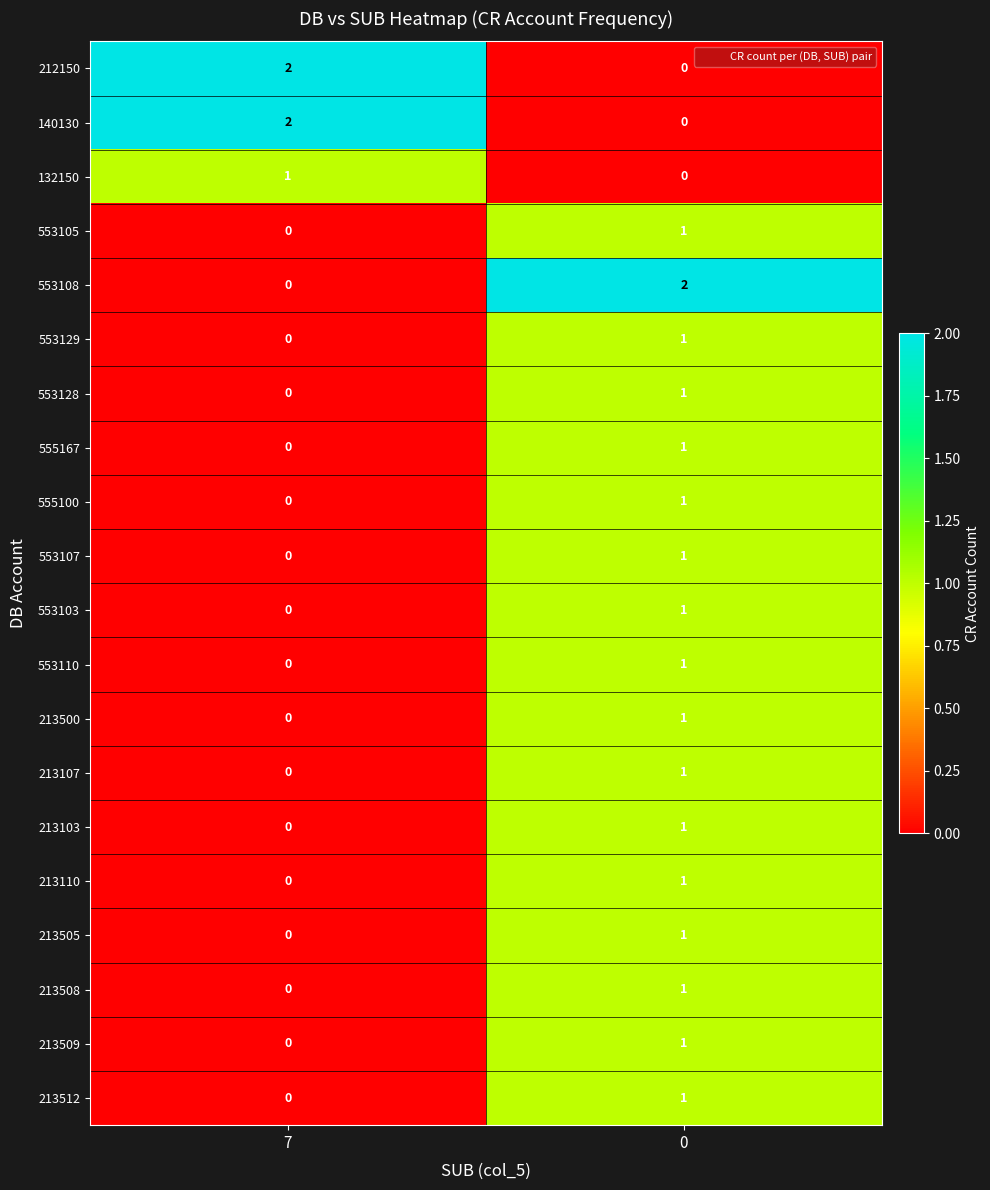

How many data points does each series have?

2